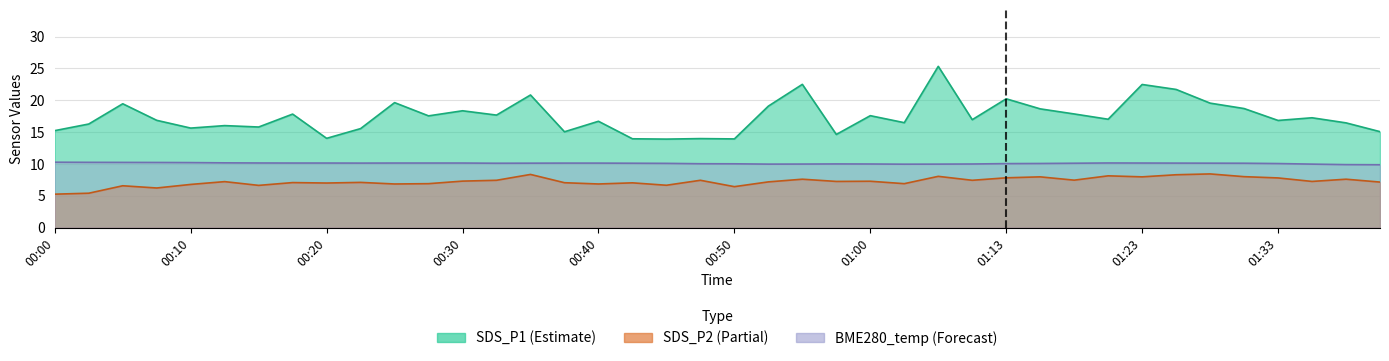

Reading left to right, extract all data points from this chart.

SDS_P1: 00:00=15.2	00:03=16.3	00:06=19.4	00:08=16.9	00:10=15.6	00:13=16.0	00:15=15.8	00:18=17.8	00:20=14.0	00:23=15.6	00:25=19.6	00:27=17.6	00:30=18.4	00:32=17.7	00:35=20.8	00:37=15.1	00:40=16.7	00:42=13.9	00:45=13.9	00:47=14.0	00:50=13.9	00:53=19.1	00:55=22.5	00:58=14.6	01:00=17.6	01:05=16.5	01:08=25.3	01:10=16.9	01:13=20.2	01:15=18.6	01:17=17.9	01:20=17.0	01:23=22.5	01:25=21.7	01:27=19.6	01:30=18.7	01:33=16.8	01:35=17.2	01:37=16.4	01:40=15.1
SDS_P2: 00:00=5.2	00:03=5.4	00:06=6.6	00:08=6.2	00:10=6.8	00:13=7.2	00:15=6.6	00:18=7.1	00:20=7.0	00:23=7.1	00:25=6.8	00:27=6.9	00:30=7.3	00:32=7.4	00:35=8.3	00:37=7.0	00:40=6.8	00:42=7.0	00:45=6.7	00:47=7.4	00:50=6.4	00:53=7.2	00:55=7.6	00:58=7.2	01:00=7.3	01:05=6.9	01:08=8.1	01:10=7.4	01:13=7.8	01:15=8.0	01:17=7.5	01:20=8.1	01:23=8.0	01:25=8.3	01:27=8.4	01:30=8.0	01:33=7.8	01:35=7.2	01:37=7.6	01:40=7.2
BME280_temperature: 00:00=10.3	00:03=10.2	00:06=10.2	00:08=10.2	00:10=10.2	00:13=10.2	00:15=10.2	00:18=10.1	00:20=10.1	00:23=10.1	00:25=10.1	00:27=10.1	00:30=10.1	00:32=10.1	00:35=10.1	00:37=10.1	00:40=10.1	00:42=10.1	00:45=10.1	00:47=10.0	00:50=10.0	00:53=10.0	00:55=10.0	00:58=10.0	01:00=10.0	01:05=10.0	01:08=10.0	01:10=10.0	01:13=10.1	01:15=10.1	01:17=10.1	01:20=10.2	01:23=10.1	01:25=10.1	01:27=10.1	01:30=10.1	01:33=10.1	01:35=10.0	01:37=9.9	01:40=9.9